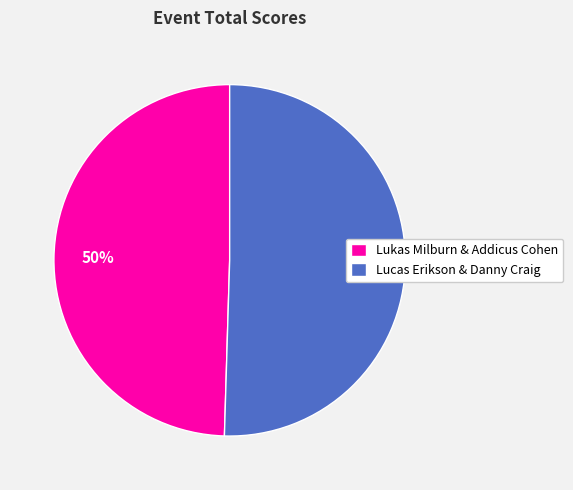

How many slices are in this pie chart?

2